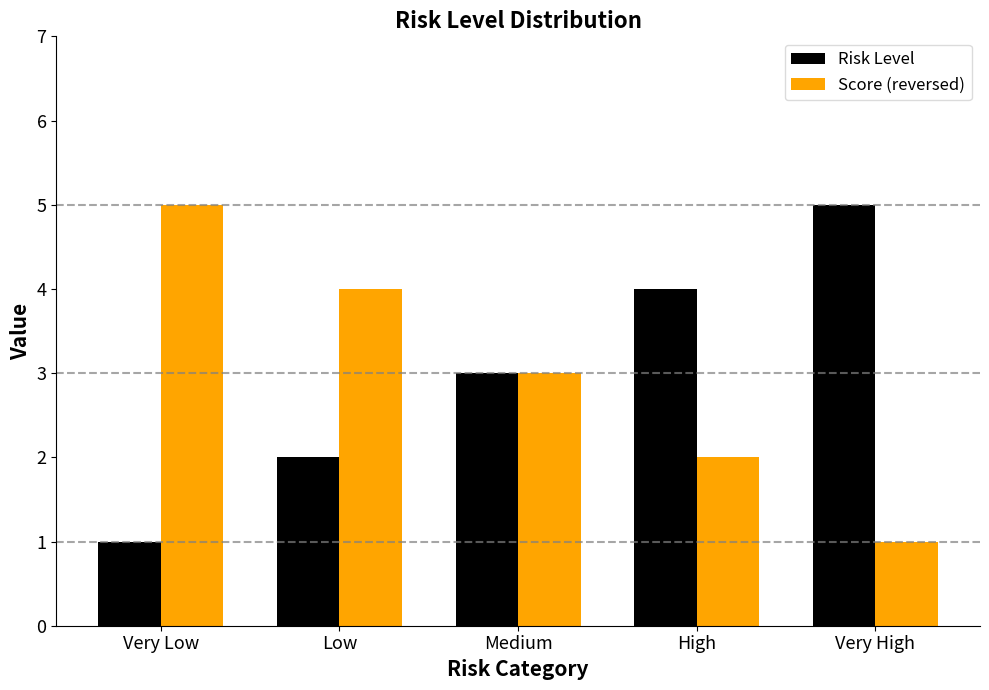

List the labels in order of Risk Level value, smallest first.

Very Low, Low, Medium, High, Very High